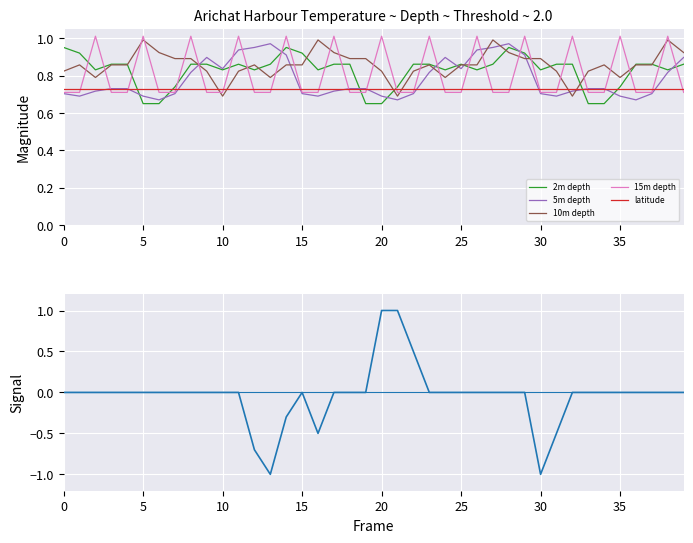

Which series has the largest range (max minus min)?

Signal